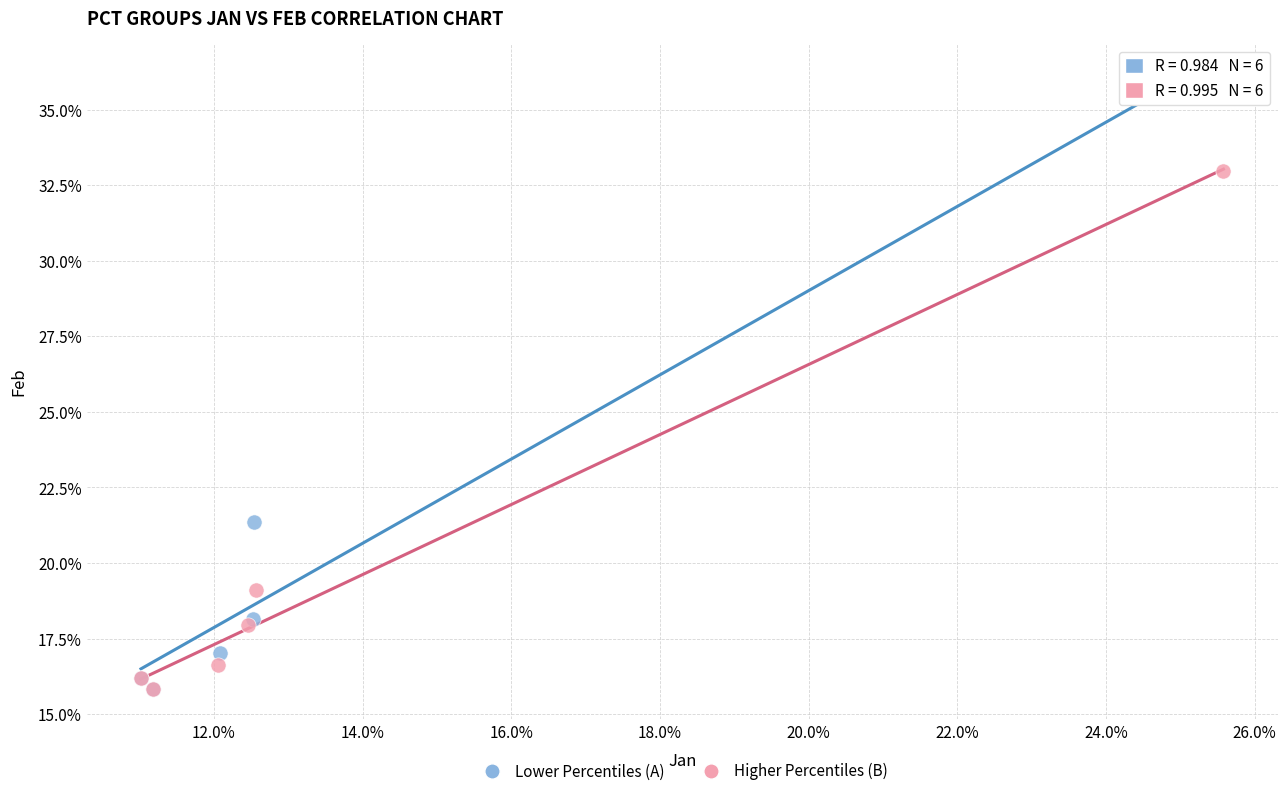

Which series reaches the maximum Y coordinate?

Lower Percentiles (A)